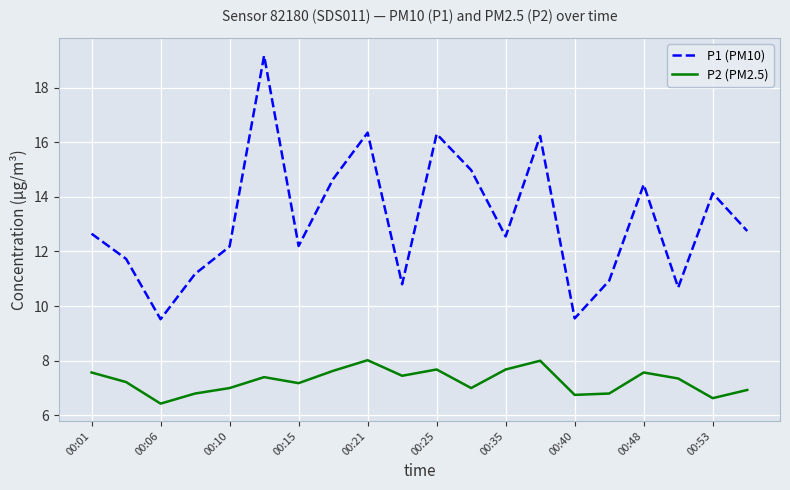

What is the smallest value displayed?

6.4